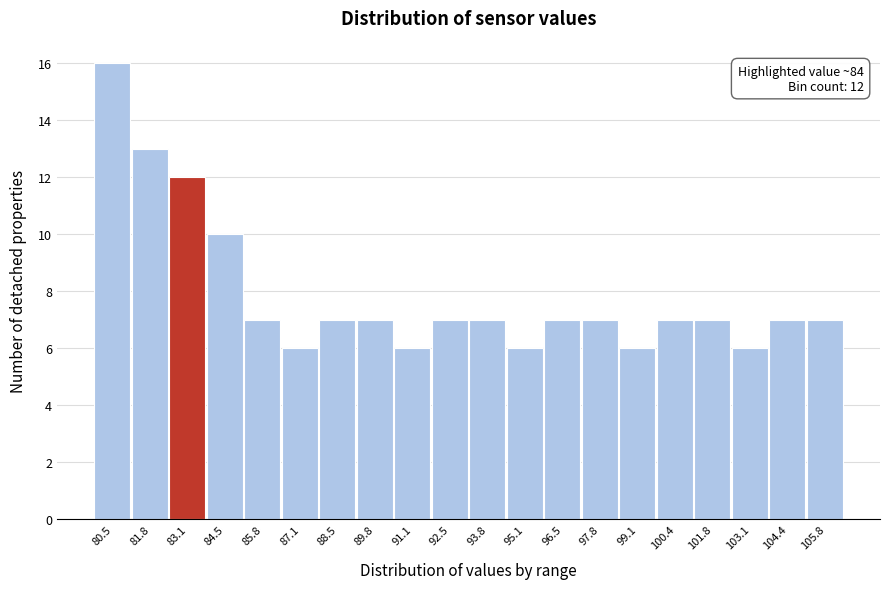

Reading right to left, transcribe all the data shown in this chart.

105.8=7	104.4=7	103.1=6	101.8=7	100.4=7	99.1=6	97.8=7	96.5=7	95.1=6	93.8=7	92.5=7	91.1=6	89.8=7	88.5=7	87.1=6	85.8=7	84.5=10	83.1=12	81.8=13	80.5=16